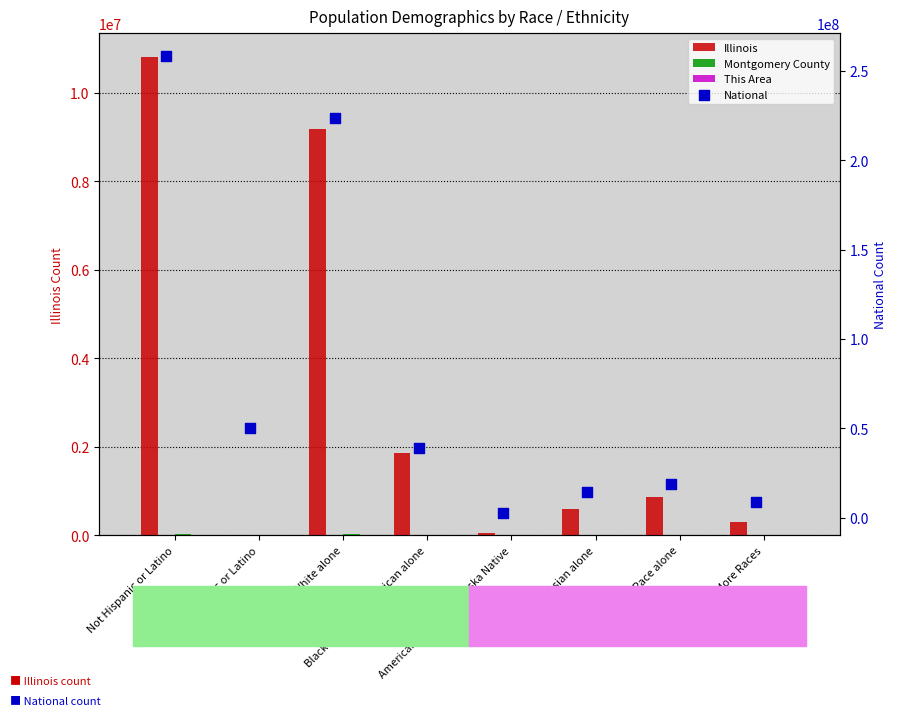

At how many categories does at least one series exceed 107189170?

2